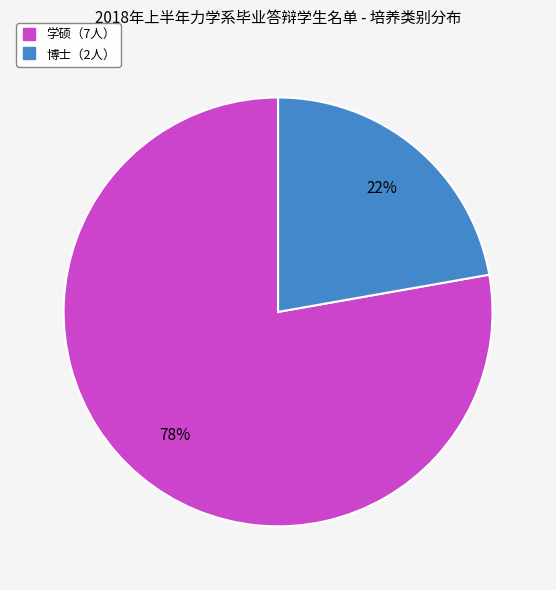

True or false: 博士（2人） accounts for 14% of the total.

False